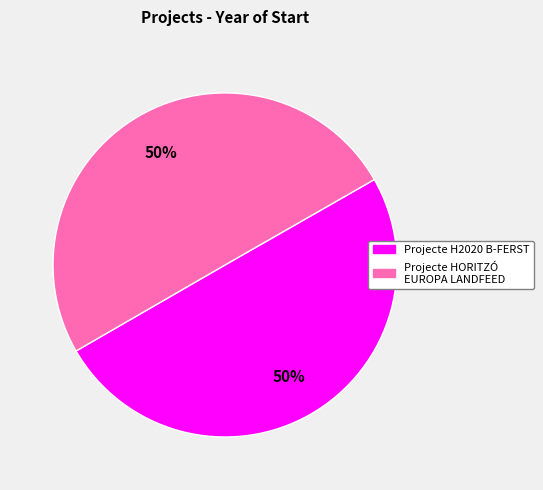

Approximately how many times larger is the value at Projecte H2020 B-FERST compared to Projecte HORITZÓ EUROPA LANDFEED?

1.0